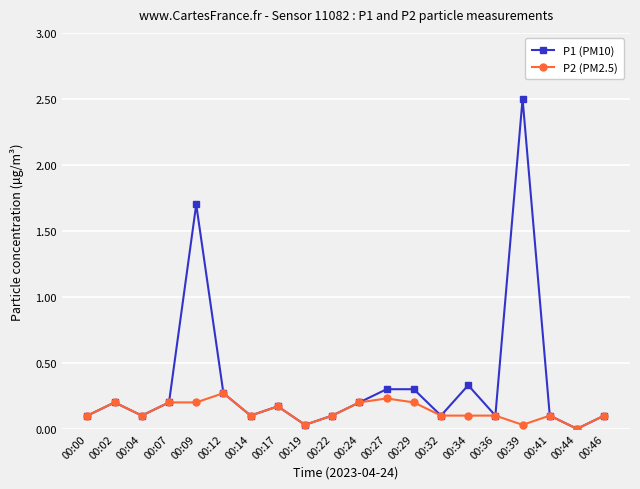

Where is the first local maximum for P1 (PM10)?

00:02